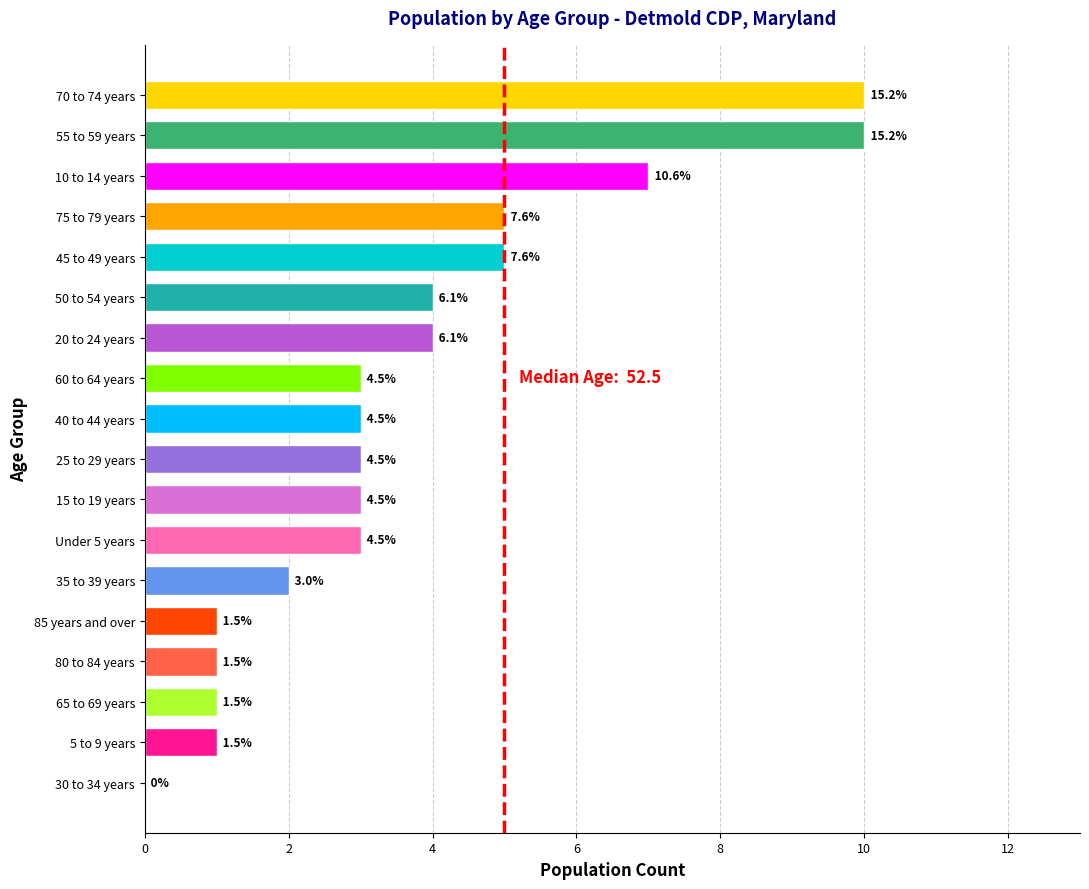

Count the values in the range 1 to 5.

14